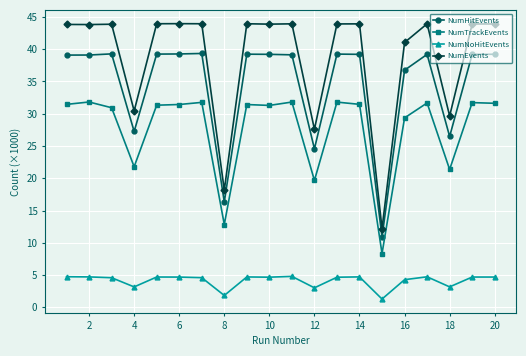

What is the minimum value for NumHitEvents?

10.9